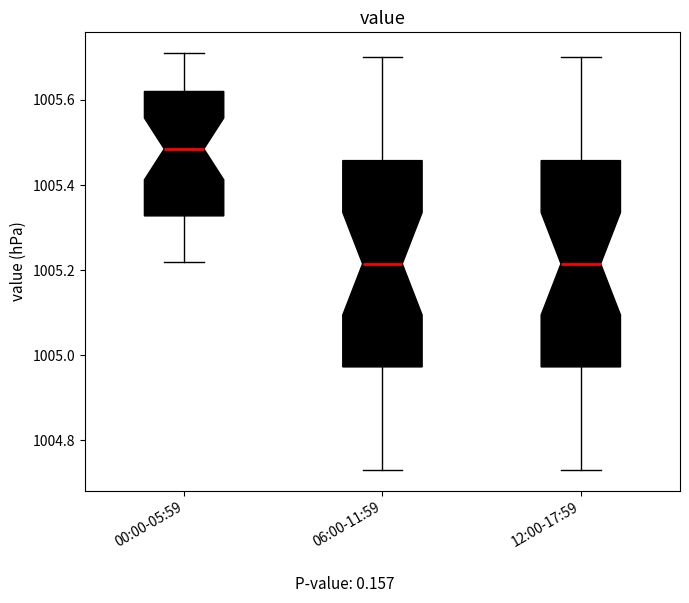

Where is the lower edge of the box for 12:00-17:59 on the y-axis? The values are not printed on the chart, so give them approximately, as read against the axis.

1004.98